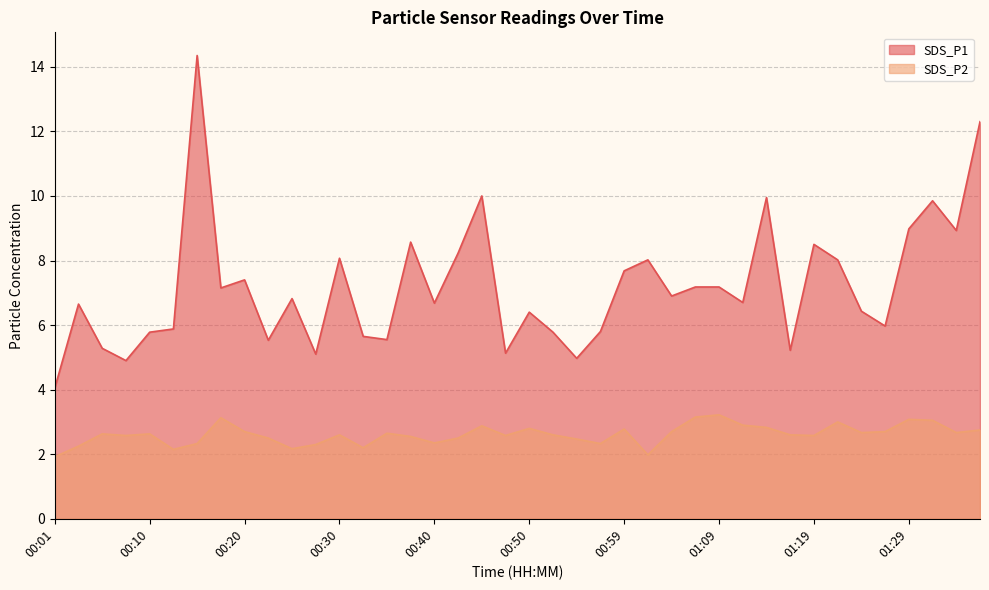

What is the spread (max minus min) of values at 01:09?

4.0